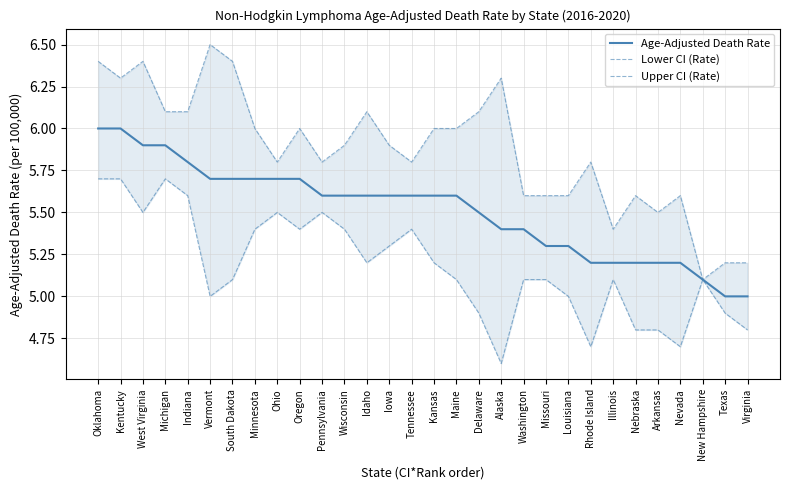

Reading left to right, extract all data points from this chart.

Age-Adjusted Death Rate: Oklahoma=6.0	Kentucky=6.0	West Virginia=5.9	Michigan=5.9	Indiana=5.8	Vermont=5.7	South Dakota=5.7	Minnesota=5.7	Ohio=5.7	Oregon=5.7	Pennsylvania=5.6	Wisconsin=5.6	Idaho=5.6	Iowa=5.6	Tennessee=5.6	Kansas=5.6	Maine=5.6	Delaware=5.5	Alaska=5.4	Washington=5.4	Missouri=5.3	Louisiana=5.3	Rhode Island=5.2	Illinois=5.2	Nebraska=5.2	Arkansas=5.2	Nevada=5.2	New Hampshire=5.1	Texas=5.0	Virginia=5.0
Lower CI (Rate): Oklahoma=5.7	Kentucky=5.7	West Virginia=5.5	Michigan=5.7	Indiana=5.6	Vermont=5.0	South Dakota=5.1	Minnesota=5.4	Ohio=5.5	Oregon=5.4	Pennsylvania=5.5	Wisconsin=5.4	Idaho=5.2	Iowa=5.3	Tennessee=5.4	Kansas=5.2	Maine=5.1	Delaware=4.9	Alaska=4.6	Washington=5.1	Missouri=5.1	Louisiana=5.0	Rhode Island=4.7	Illinois=5.1	Nebraska=4.8	Arkansas=4.8	Nevada=4.7	New Hampshire=5.1	Texas=4.9	Virginia=4.8
Upper CI (Rate): Oklahoma=6.4	Kentucky=6.3	West Virginia=6.4	Michigan=6.1	Indiana=6.1	Vermont=6.5	South Dakota=6.4	Minnesota=6.0	Ohio=5.8	Oregon=6.0	Pennsylvania=5.8	Wisconsin=5.9	Idaho=6.1	Iowa=5.9	Tennessee=5.8	Kansas=6.0	Maine=6.0	Delaware=6.1	Alaska=6.3	Washington=5.6	Missouri=5.6	Louisiana=5.6	Rhode Island=5.8	Illinois=5.4	Nebraska=5.6	Arkansas=5.5	Nevada=5.6	New Hampshire=5.1	Texas=5.2	Virginia=5.2